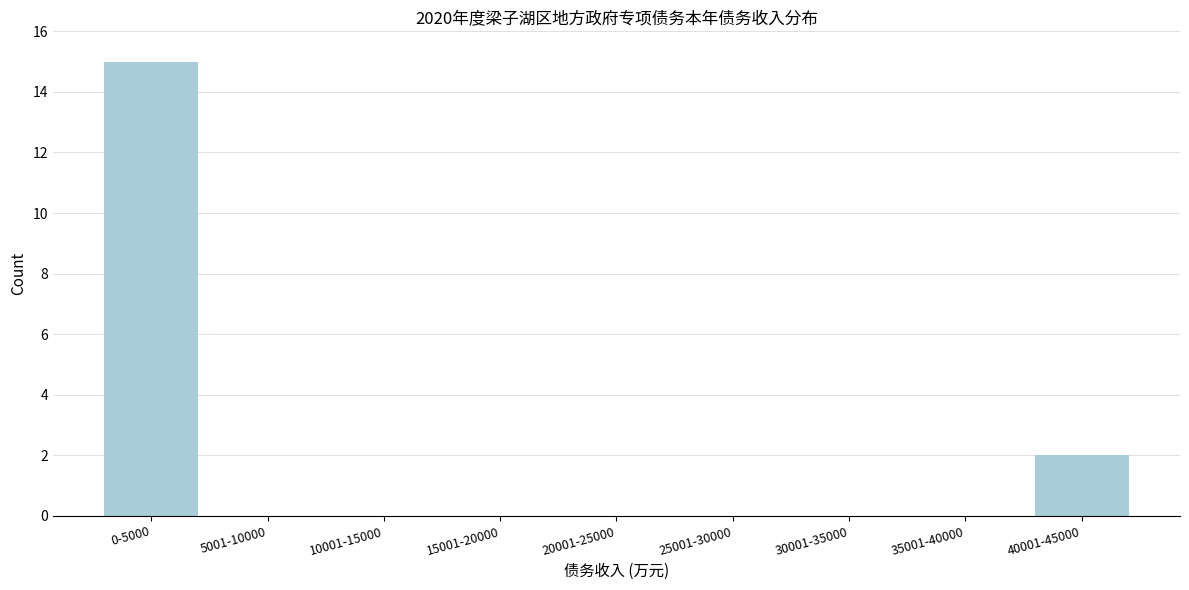

Reading left to right, list all the values displayed in this chart.

0-5000=15	5001-10000=0	10001-15000=0	15001-20000=0	20001-25000=0	25001-30000=0	30001-35000=0	35001-40000=0	40001-45000=2